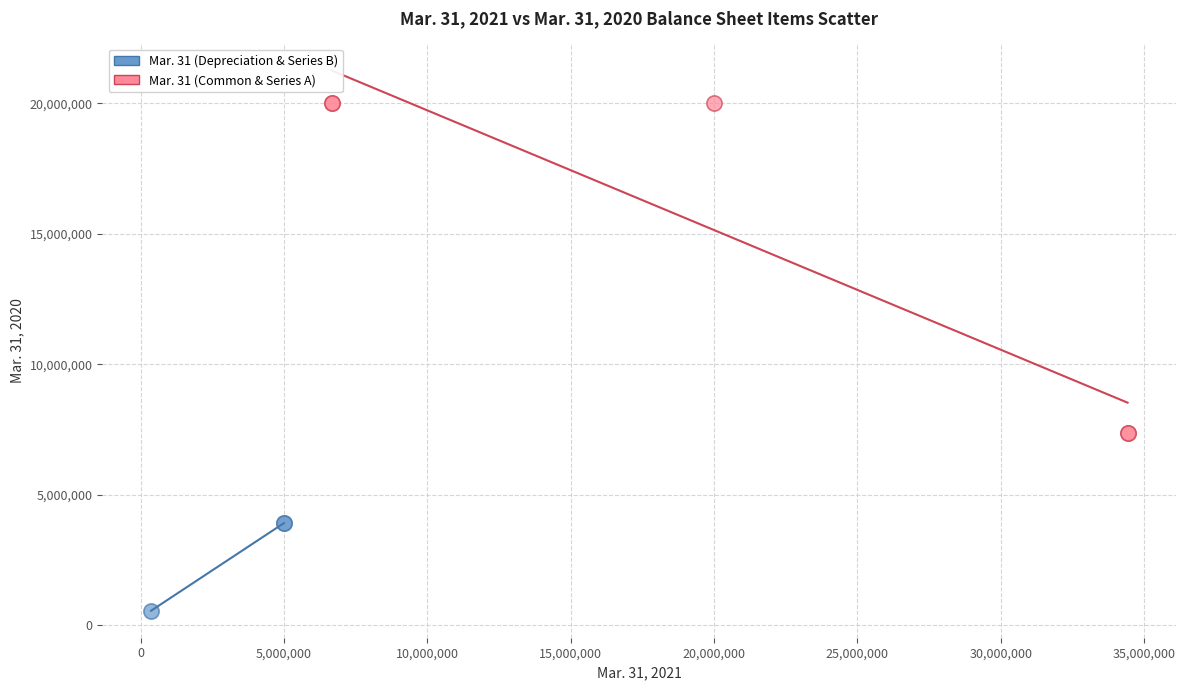

Which series has the widest spread of Y values?

Mar. 31 (Common & Series A)